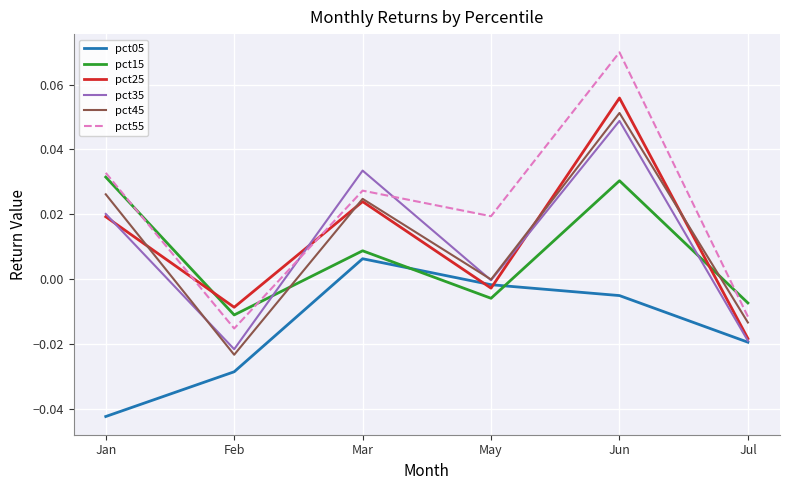

Which series changed the most between Jun and Jul?

pct55